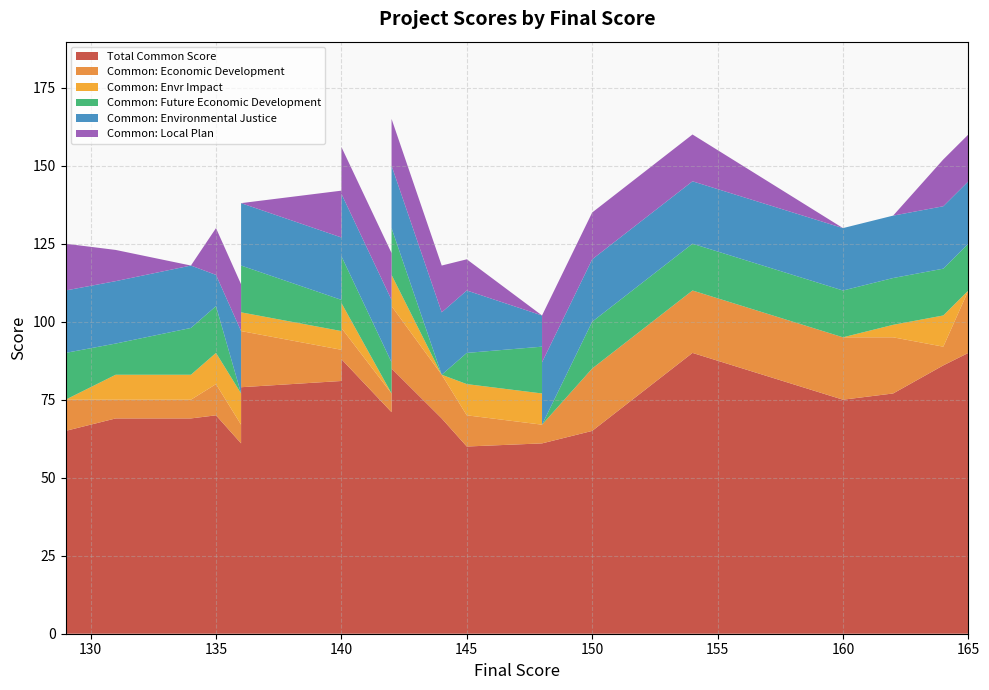

Reading right to left, transcribe all the data shown in this chart.

Total Common Score: 129=65	131=69	134=69	135=70	136=61	136=79	140=81	140=88	142=71	142=85	144=69	145=60	148=61	148=61	150=65	154=90	160=75	162=77	164=86	165=90
Common: Economic Development: 129=10	131=6	134=6	135=10	136=6	136=18	140=10	140=10	142=6	142=20	144=14	145=10	148=6	148=6	150=20	154=20	160=20	162=18	164=6	165=20
Common: Envr Impact: 129=0	131=8	134=8	135=10	136=10	136=6	140=6	140=8	142=0	142=10	144=0	145=10	148=10	148=0	150=0	154=0	160=0	162=4	164=10	165=0
Common: Future Economic Development: 129=15	131=10	134=15	135=15	136=0	136=15	140=10	140=15	142=10	142=15	144=0	145=10	148=15	148=0	150=15	154=15	160=15	162=15	164=15	165=15
Common: Environmental Justice: 129=20	131=20	134=20	135=10	136=20	136=20	140=20	140=20	142=20	142=20	144=20	145=20	148=10	148=20	150=20	154=20	160=20	162=20	164=20	165=20
Common: Local Plan: 129=15	131=10	134=0	135=15	136=15	136=0	140=15	140=15	142=15	142=15	144=15	145=10	148=0	148=15	150=15	154=15	160=0	162=0	164=15	165=15